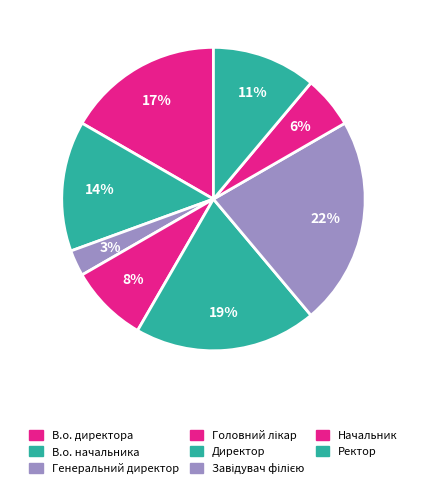

Count the number of slices in the pie.

8